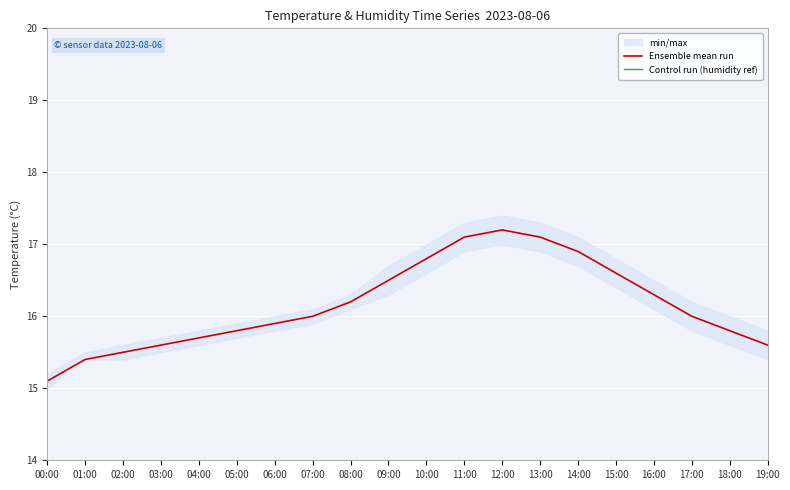

List the labels in order of Ensemble mean run value, smallest first.

00:00, 01:00, 02:00, 03:00, 19:00, 04:00, 05:00, 18:00, 06:00, 07:00, 17:00, 08:00, 16:00, 09:00, 15:00, 10:00, 14:00, 11:00, 13:00, 12:00